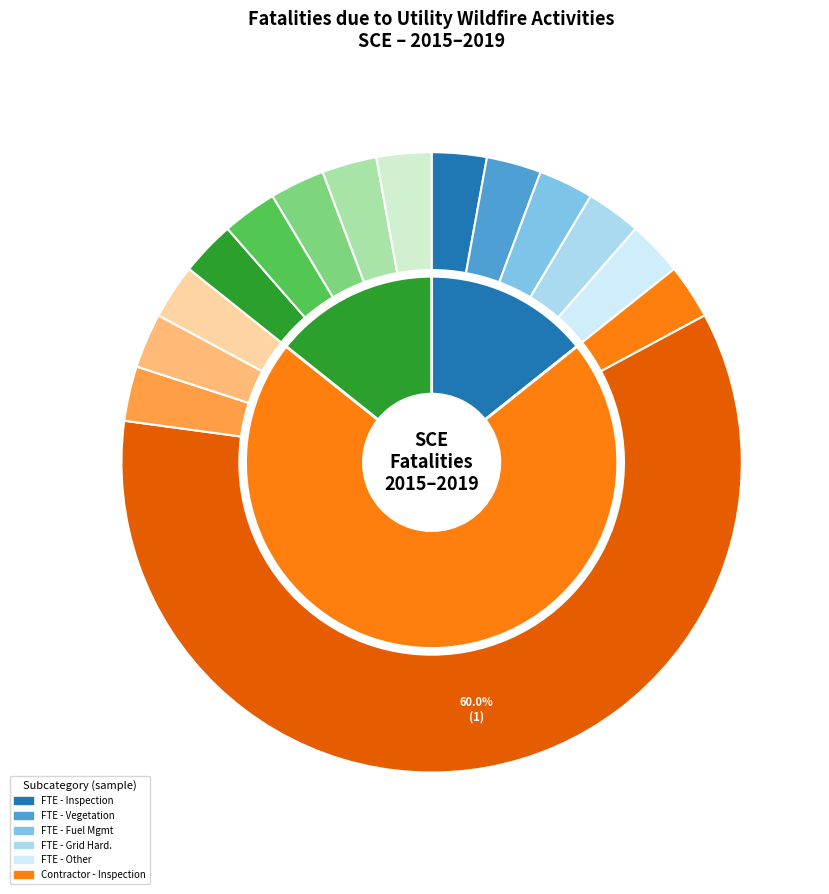

Count the number of slices in the pie.

5